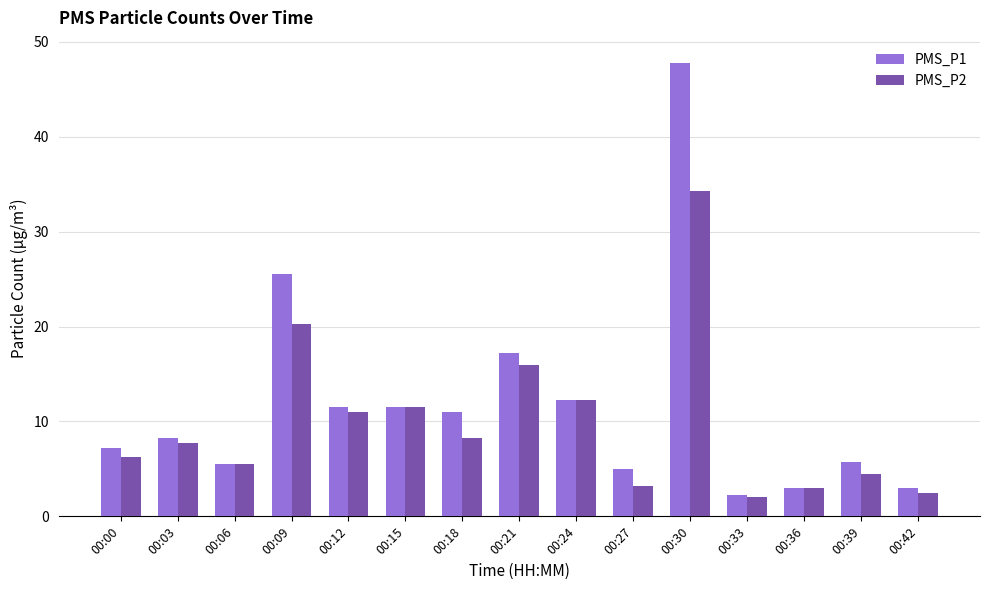

At which category is the sum across all series the highest?

00:30